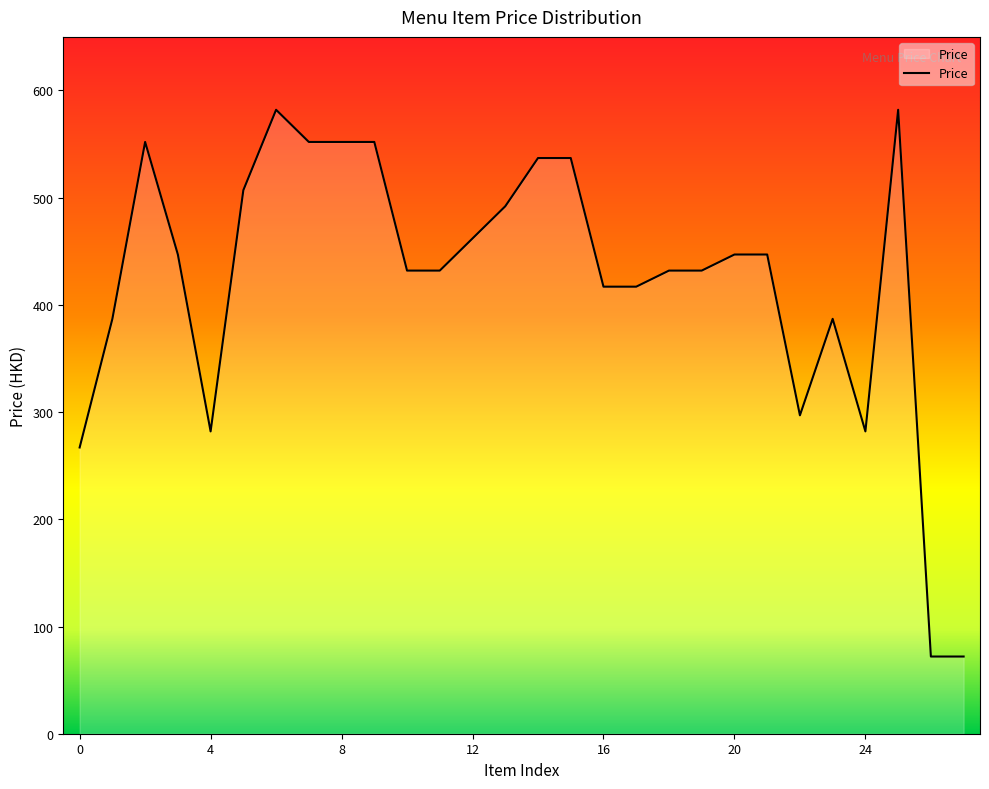

What is the maximum value shown in the chart?

582